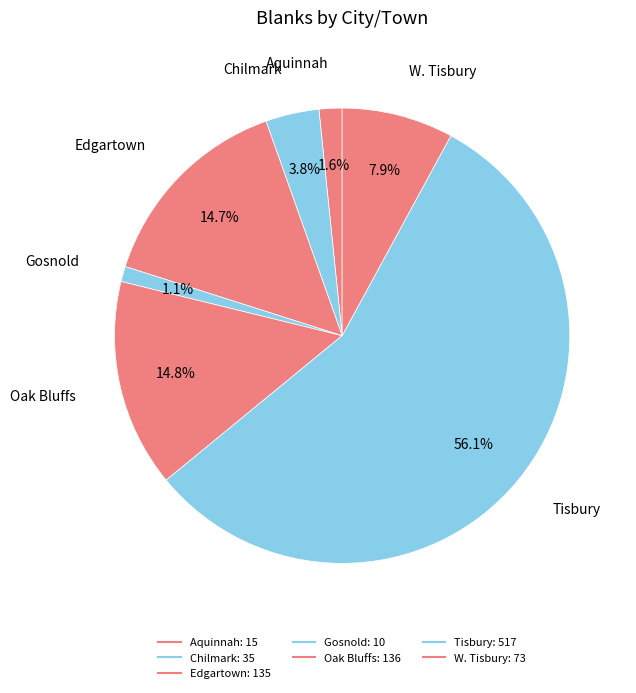

Count the number of slices in the pie.

7